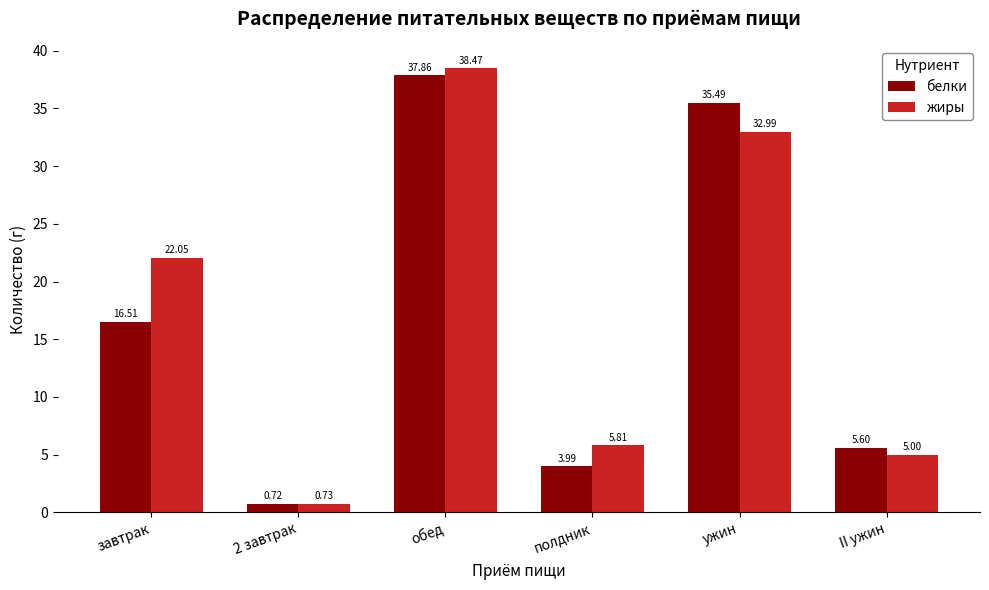

What is the difference between the maximum and minimum values in the белки series?

37.1